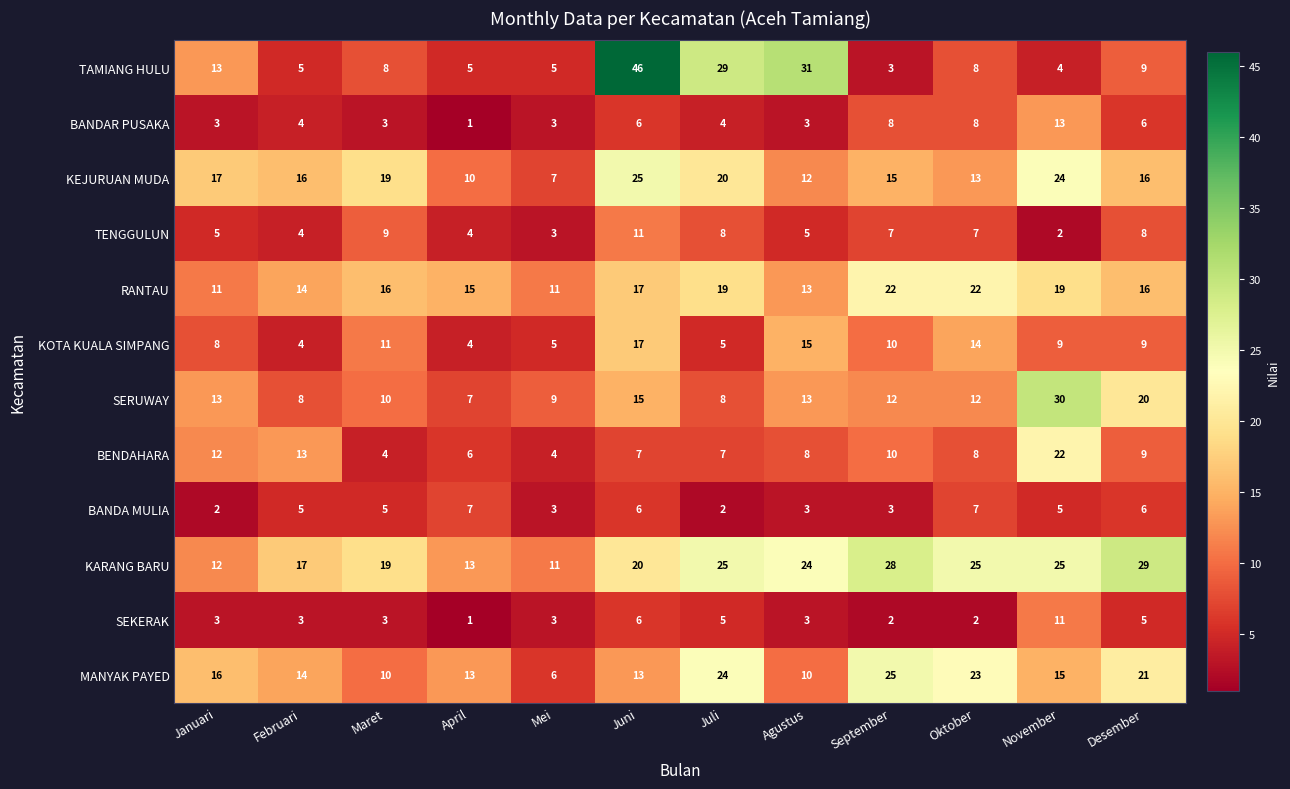

Is it true that RANTAU equals 37 at September?

False